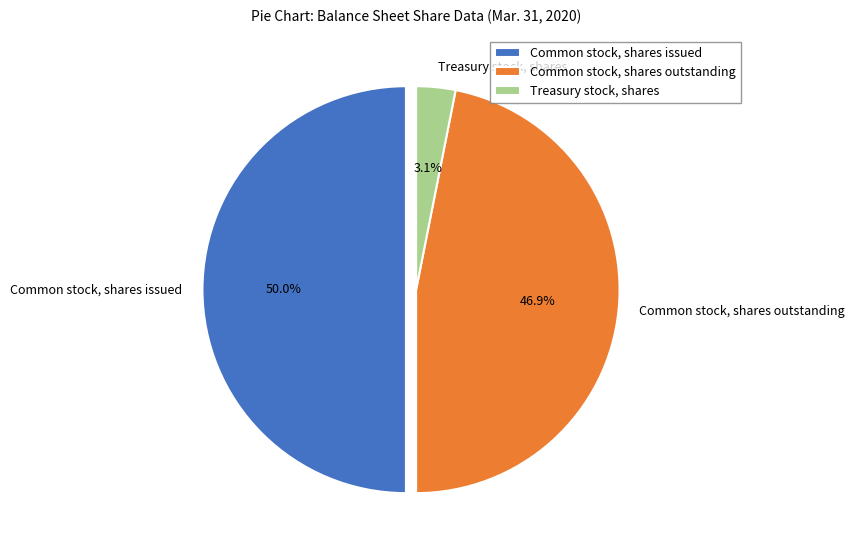

Combined, what portion of the pie is Common stock, shares issued and Treasury stock, shares?

53.1%